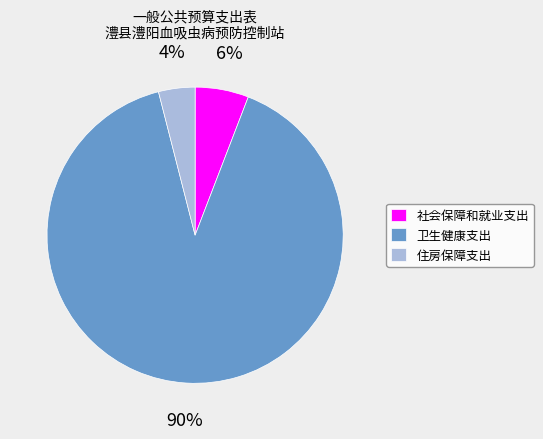

To the nearest percent, what percentage of the pie is 卫生健康支出?

90%